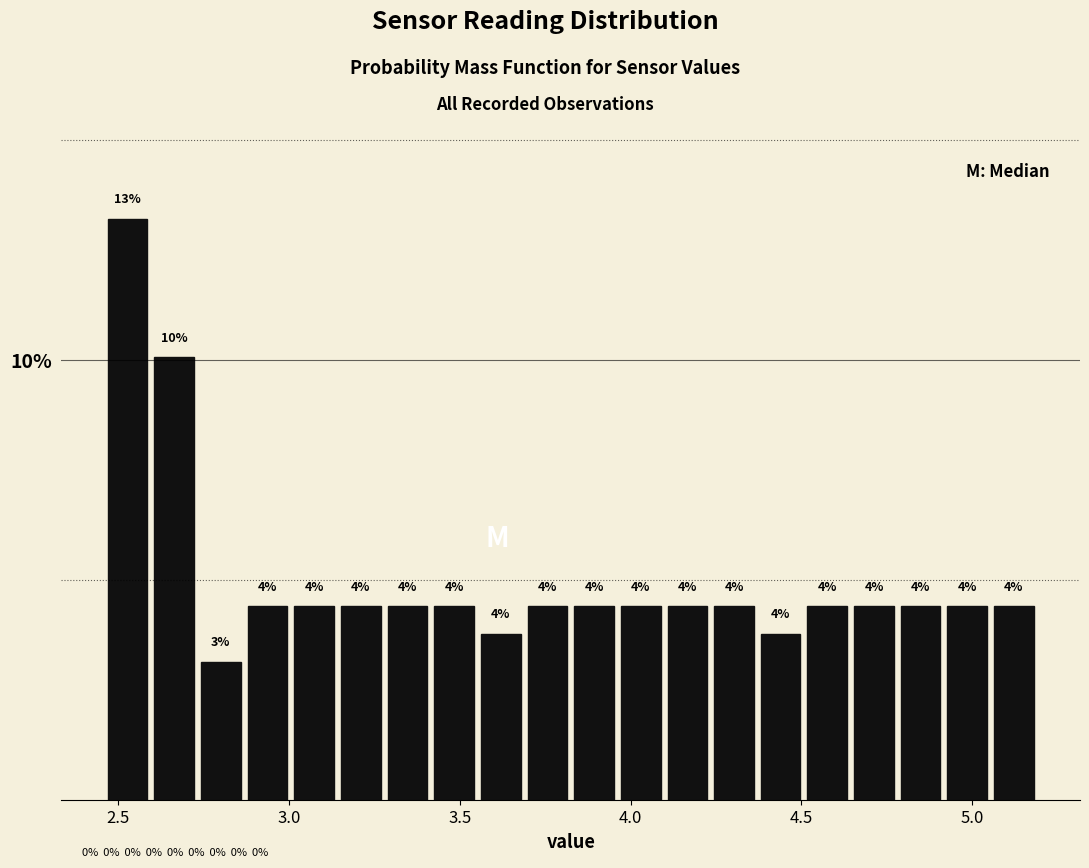

Read against the x-axis, roughly where is the centre of the tallest bar?

2.55